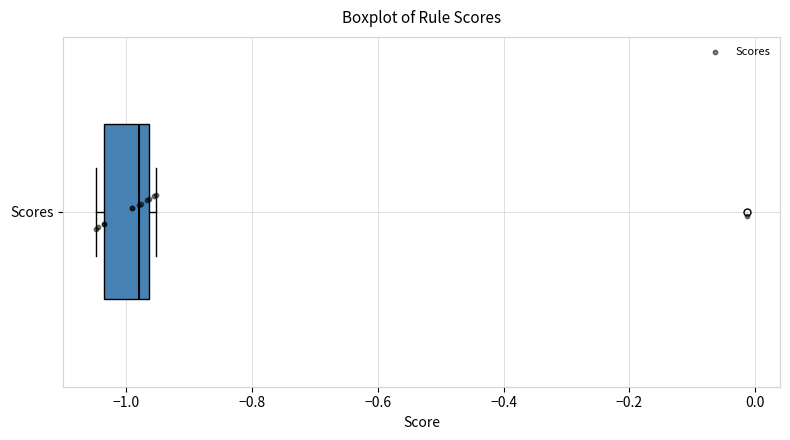

Where does the median line of the box for Scores sit on the x-axis? The values are not printed on the chart, so give them approximately, as read against the axis.

-0.98